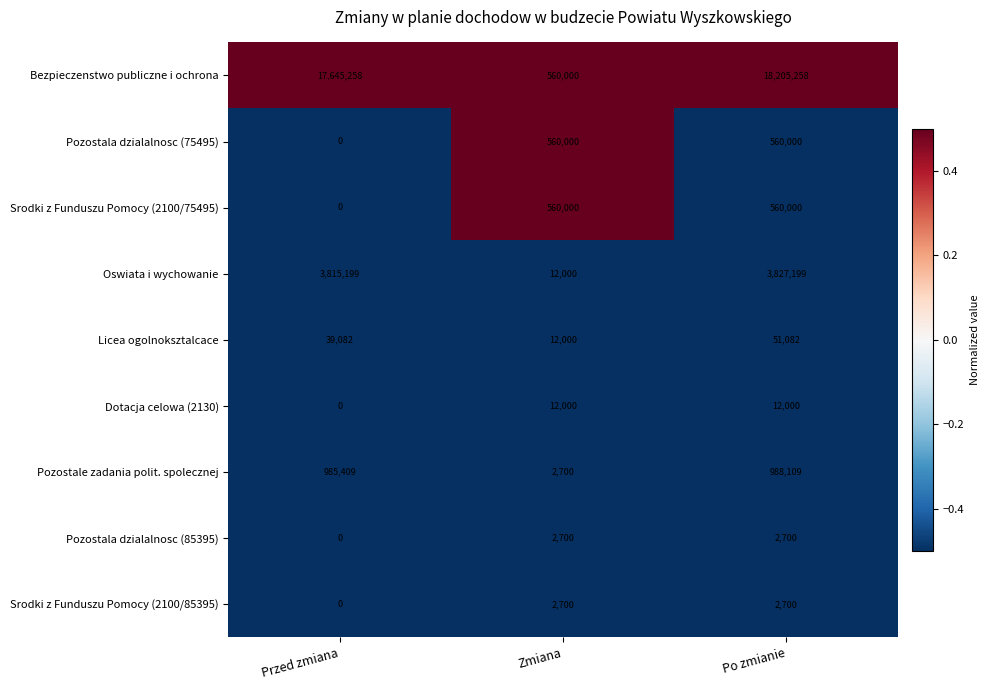

Which series has the largest range (max minus min)?

Bezpieczenstwo publiczne i ochrona